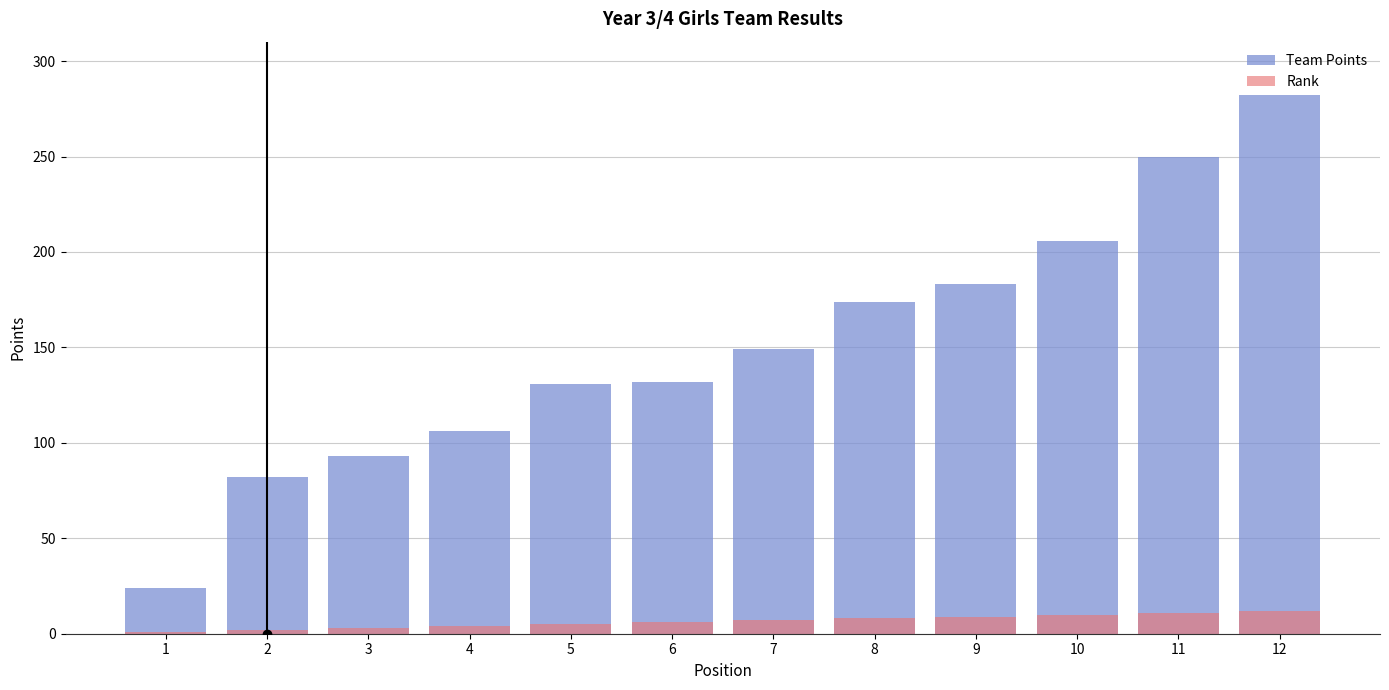

What is the difference between the second highest and minimum values in the Team Points series?

226